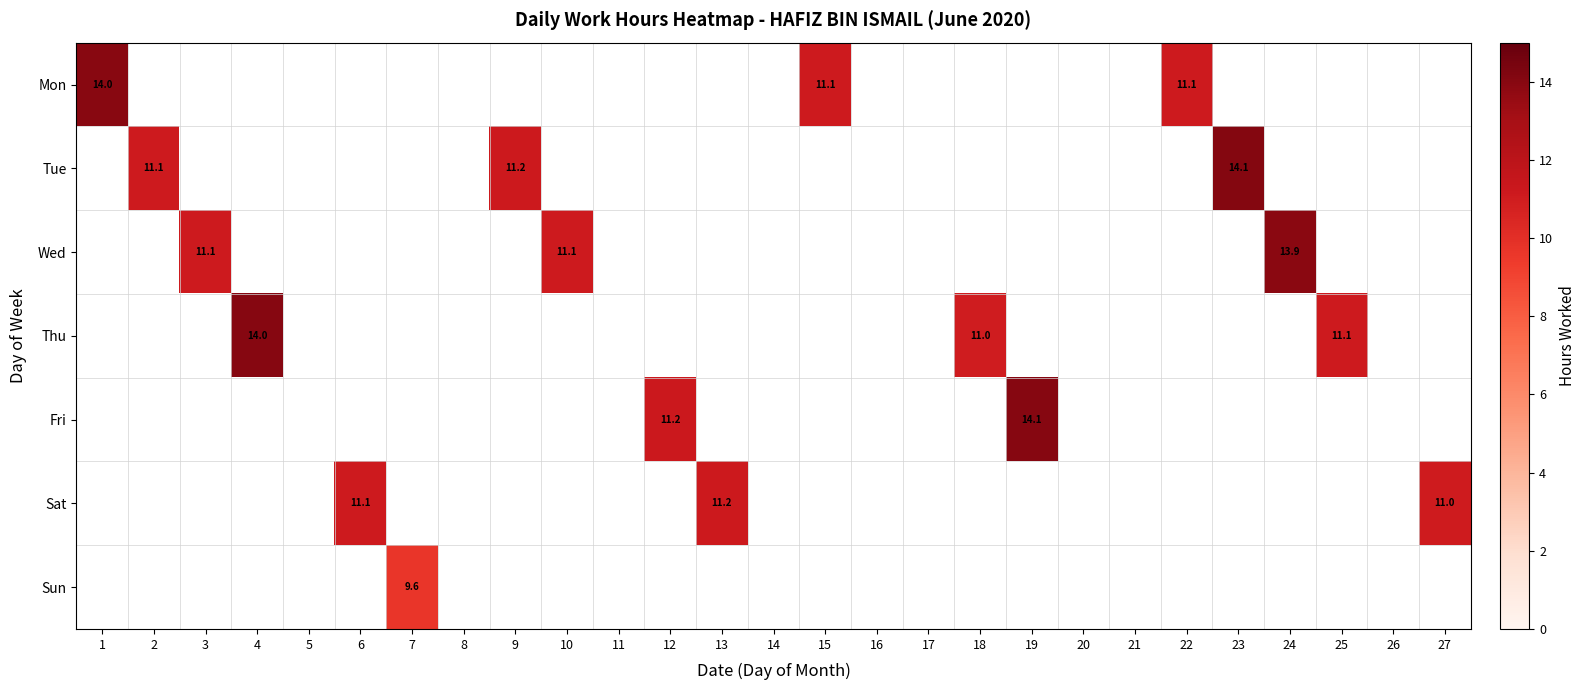

Is it true that Thu equals 11.1 at 25?

True